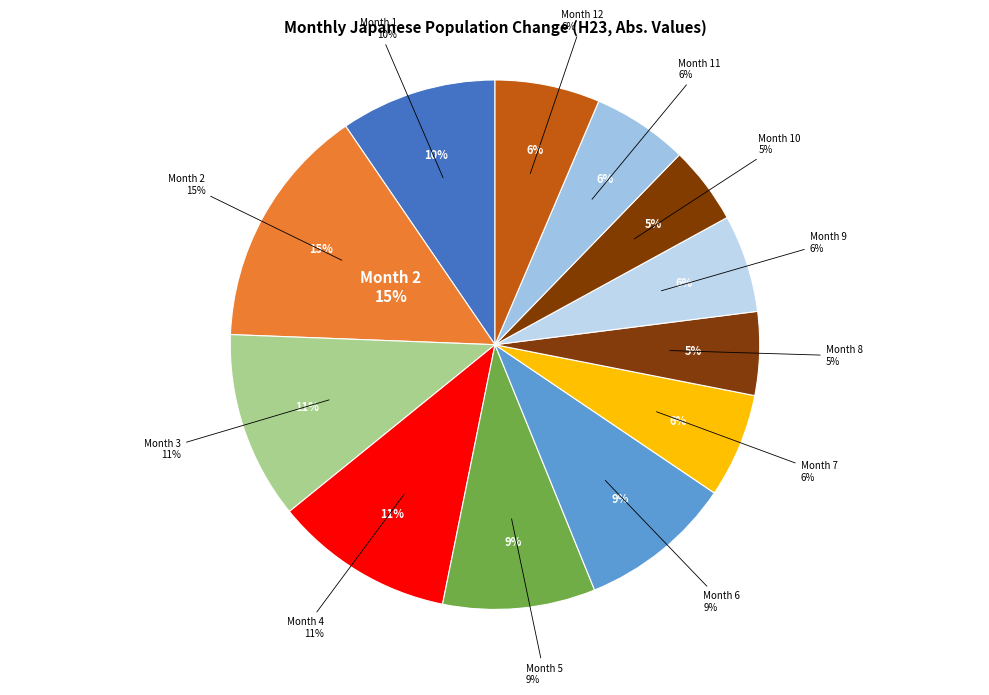

True or false: 7 accounts for 1% of the total.

False